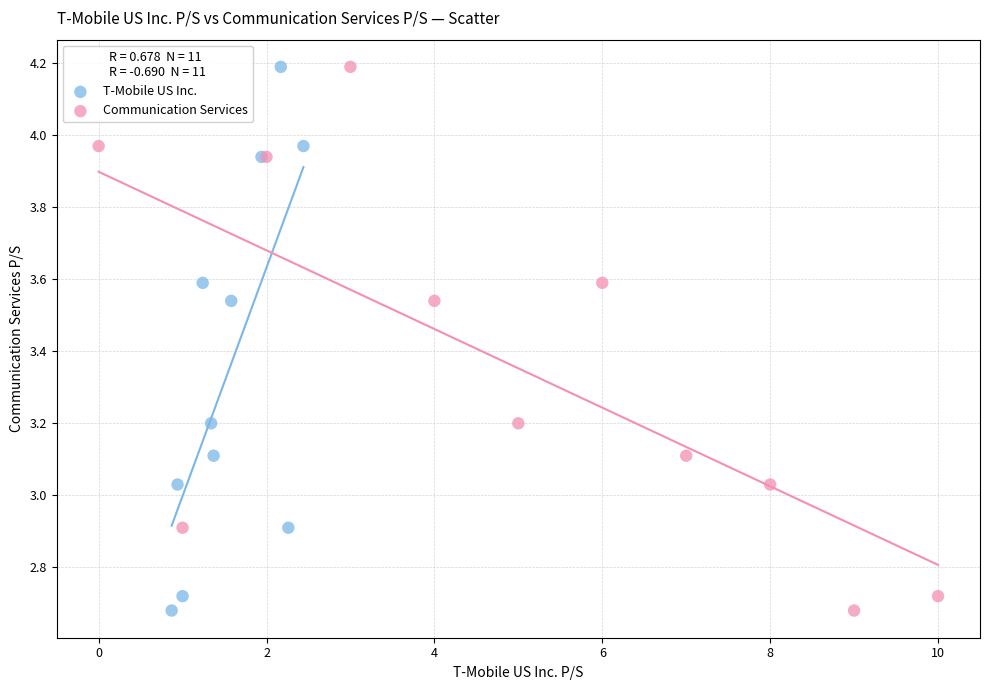

What are all the series names shown in the legend?

T-Mobile US Inc., Communication Services